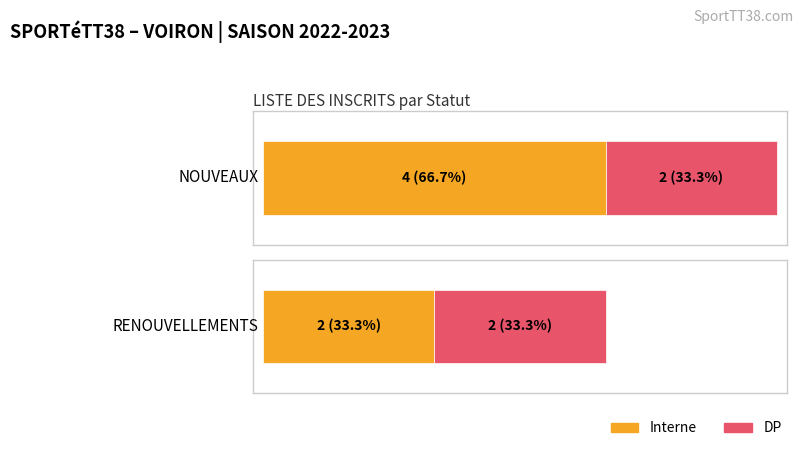

What is the approximate value of Interne at NOUVEAUX?

4